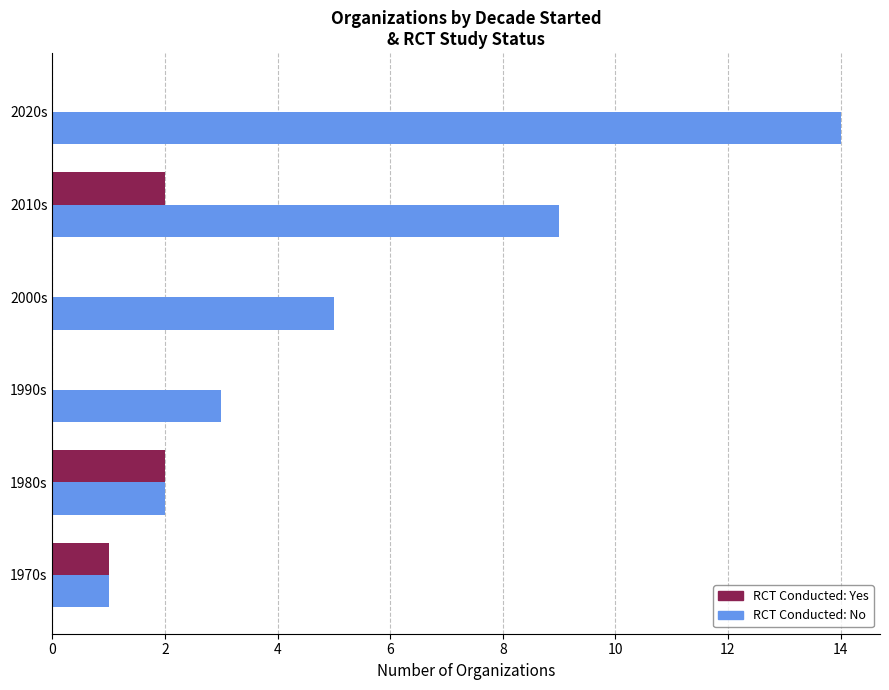

Which label corresponds to the largest value in the chart?

2020s